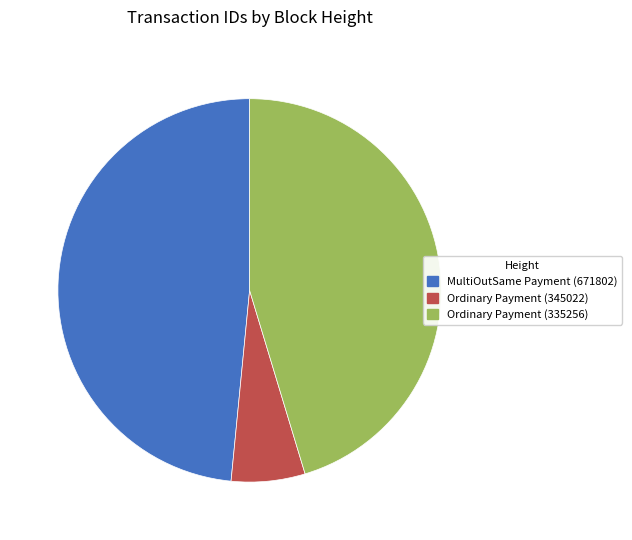

The Ordinary Payment (335256) slice represents 34% of the pie. True or false?

False